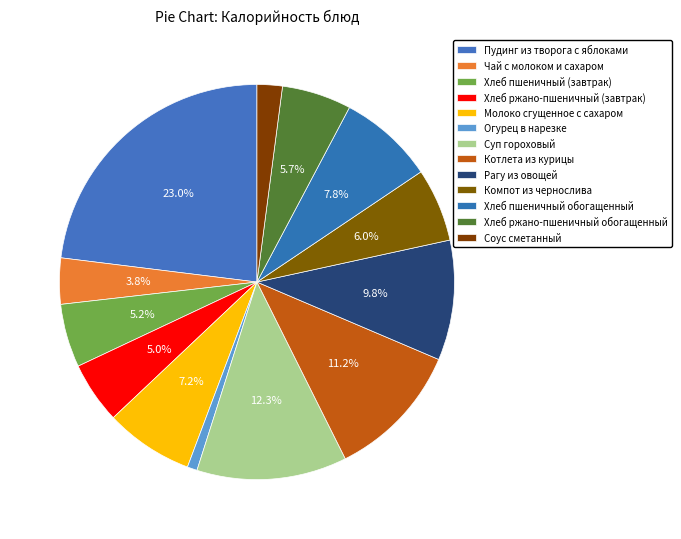

To the nearest percent, what is the average slice percentage?

8%